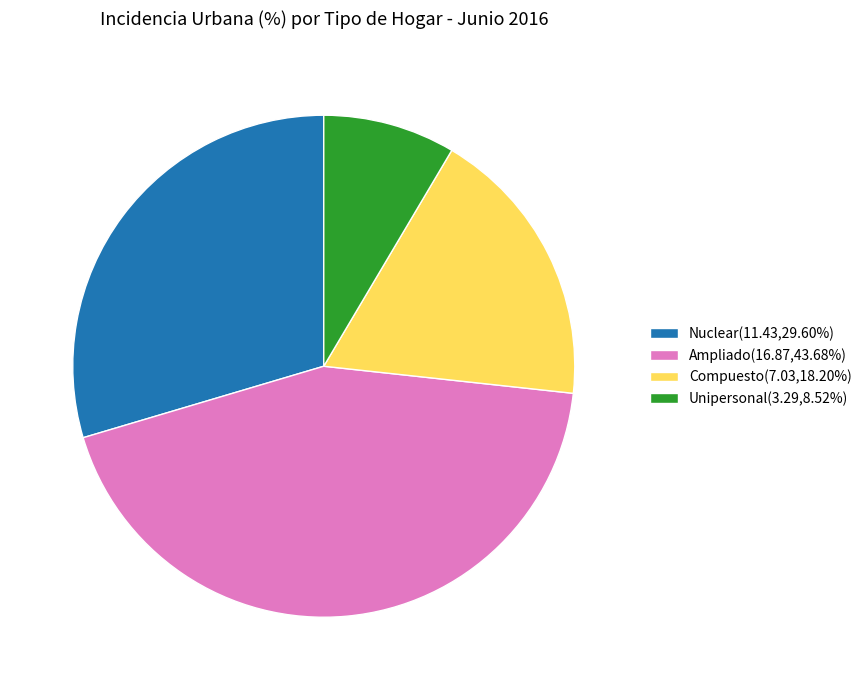

Is there a majority slice in this chart?

No